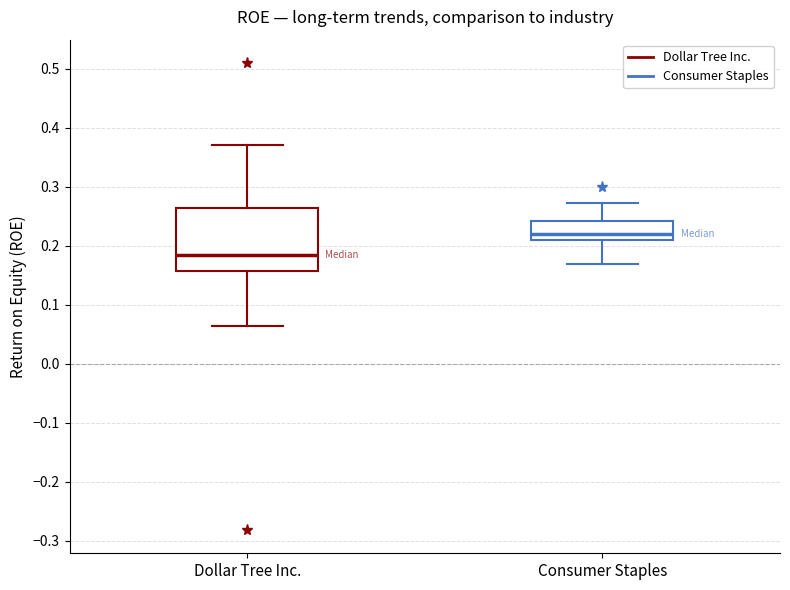

Comparing the boxes themselves (not the whiskers), which one is the tallest?

Dollar Tree Inc.